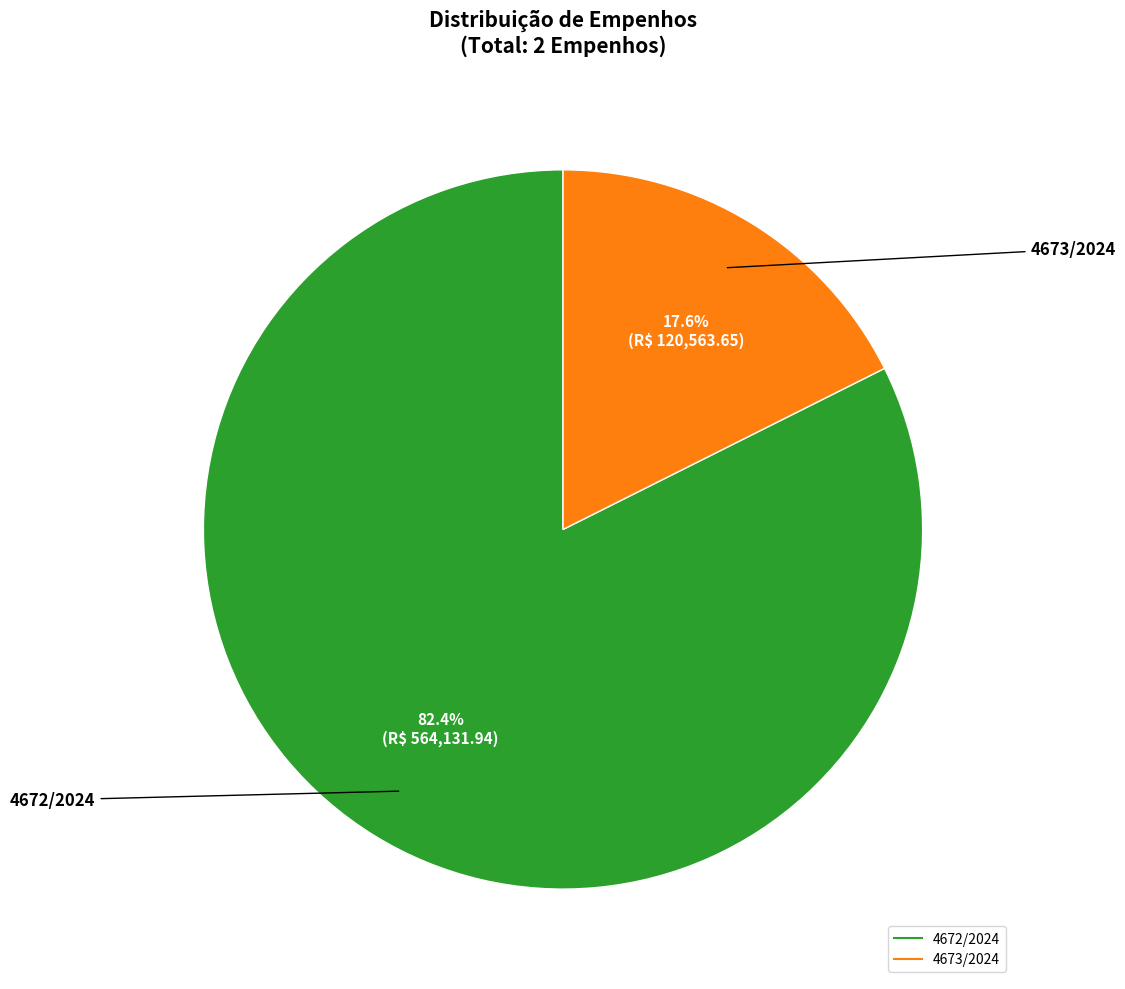

To the nearest percent, what is the average slice percentage?

50%